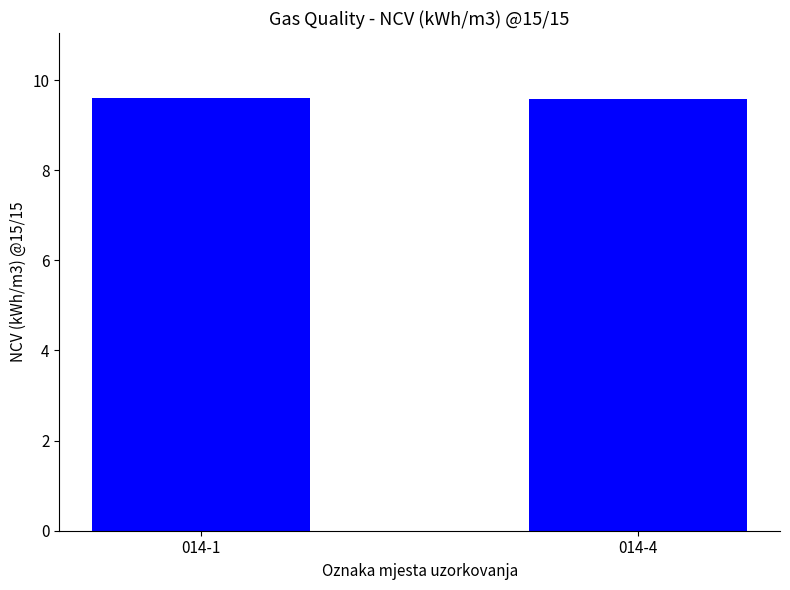

What is the maximum value shown in the chart?

9.6